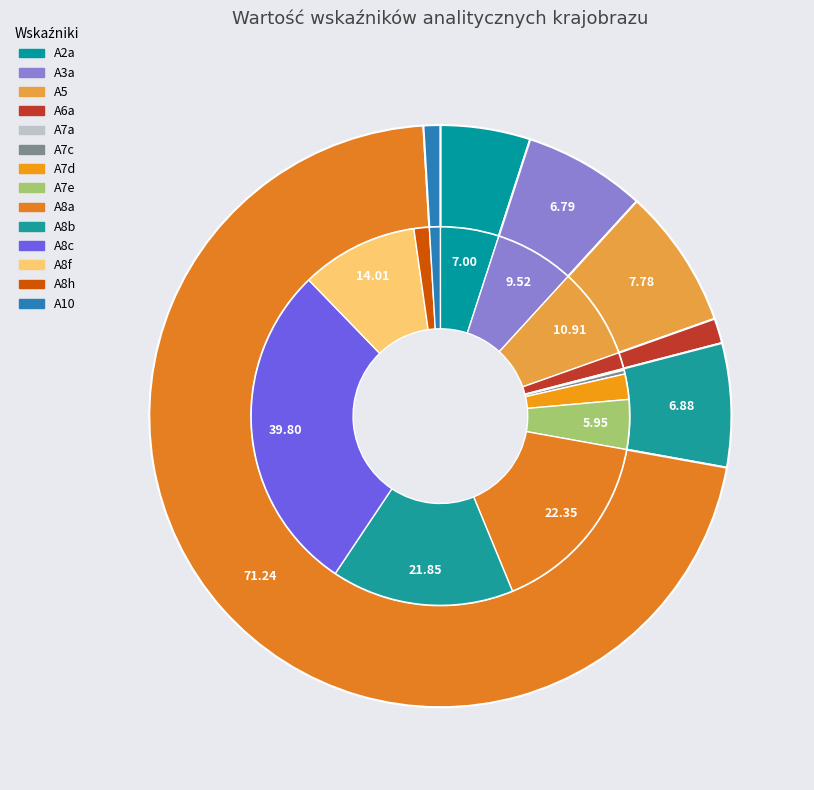

To the nearest percent, what is the difference between the A7c and A5 slice percentages?

7%